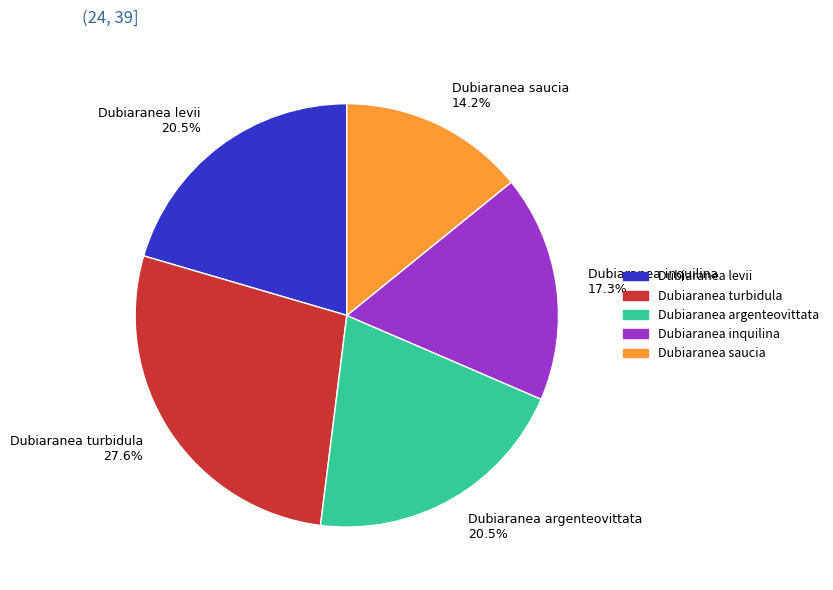

To the nearest percent, what is the average slice percentage?

20%